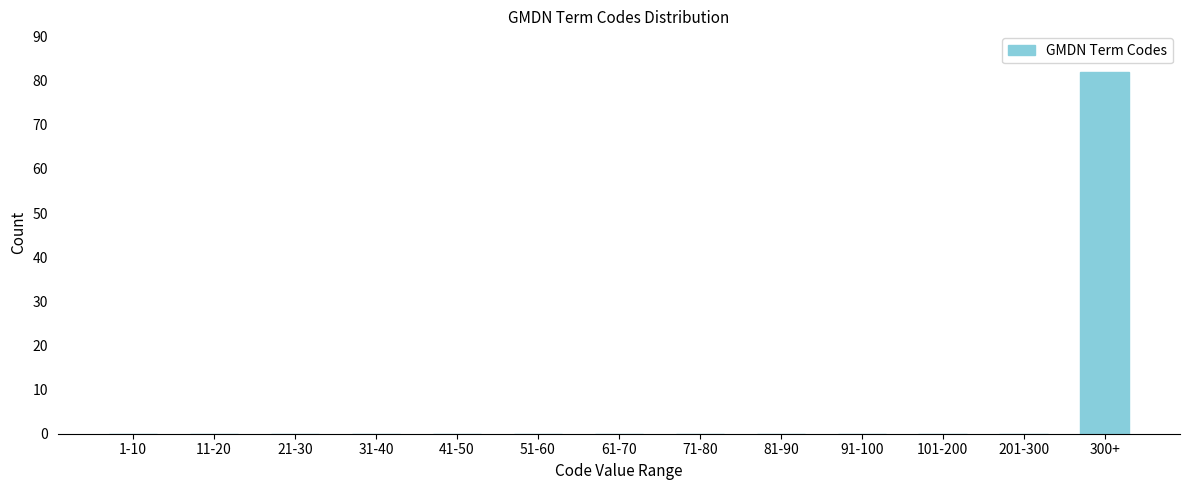

Reading right to left, extract all data points from this chart.

300+=82	201-300=0	101-200=0	91-100=0	81-90=0	71-80=0	61-70=0	51-60=0	41-50=0	31-40=0	21-30=0	11-20=0	1-10=0